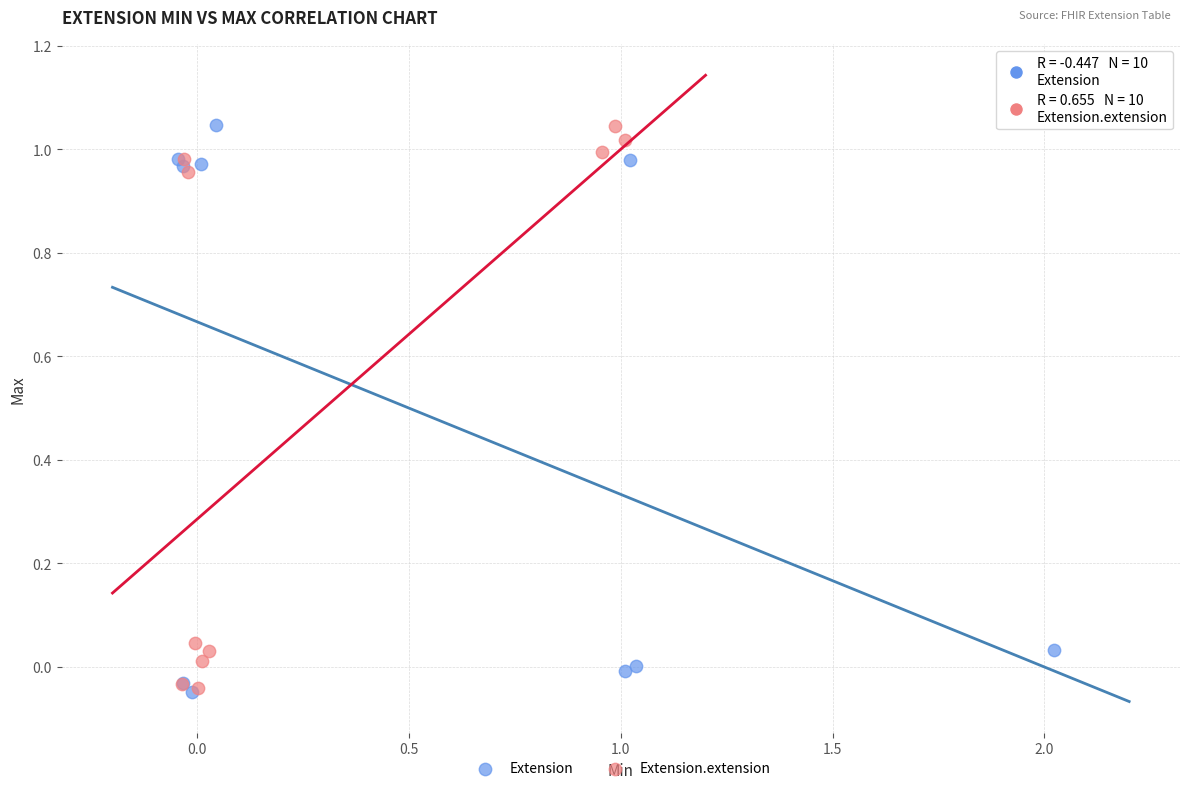

What are all the series names shown in the legend?

Extension, Extension.extension